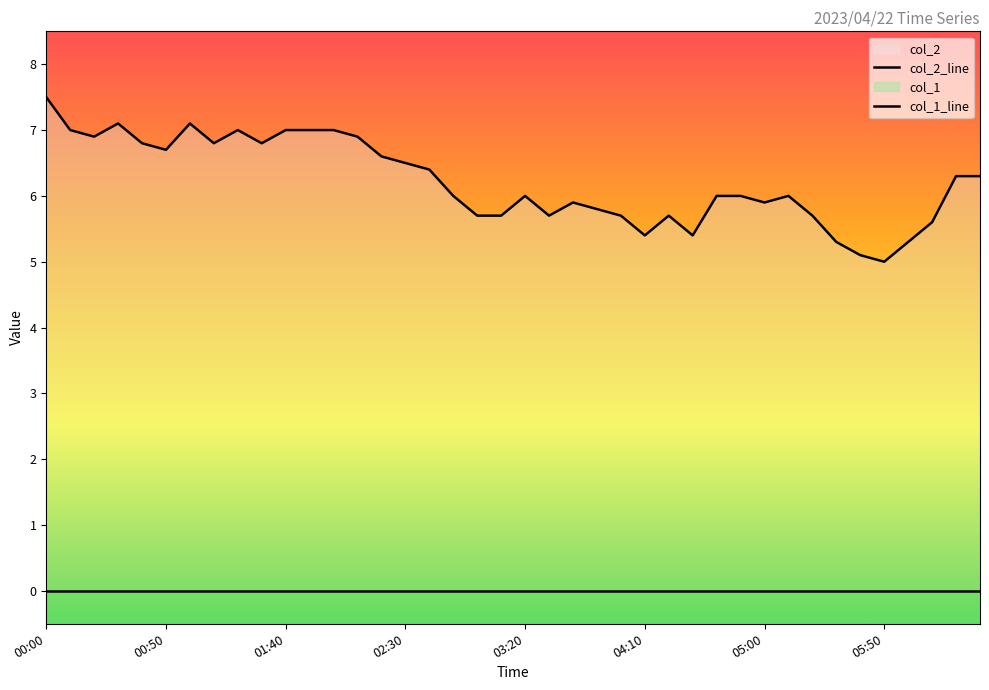

What is the total value across all series at 22?

5.9